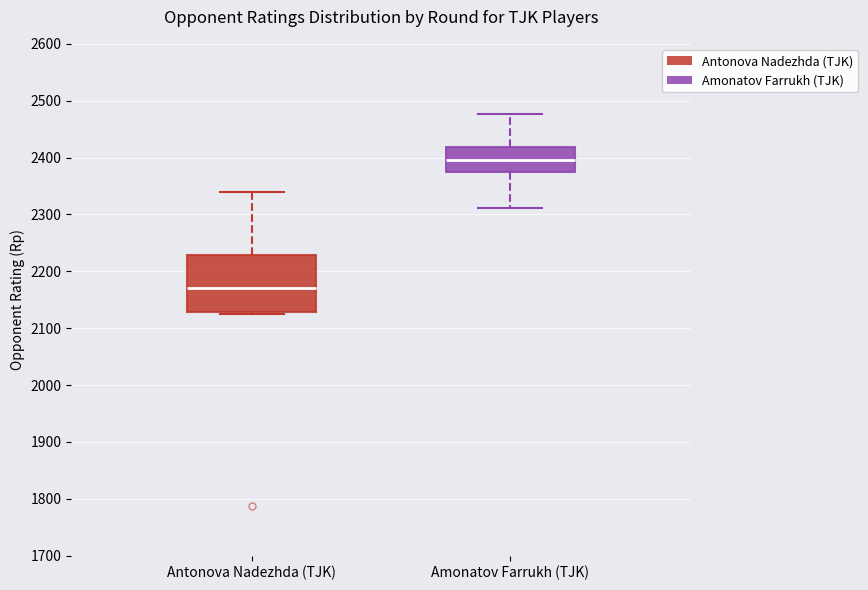

Reading left to right, read every box against the y-axis: the position of its median line, the range the box covers, and the ends of its whiskers. The values are not printed on the chart, so give them approximately, as read against the axis.

Antonova Nadezhda (TJK): median 2170, box 2130 to 2230, whiskers 2130 (just below the box's lower edge) to 2340
Amonatov Farrukh (TJK): median 2400, box 2370 to 2420, whiskers 2310 to 2480